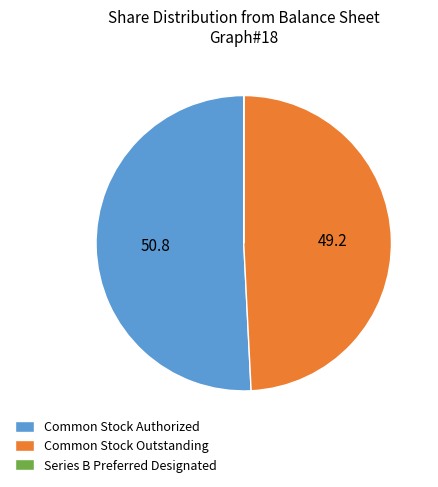

True or false: Common Stock Authorized accounts for 51% of the total.

True